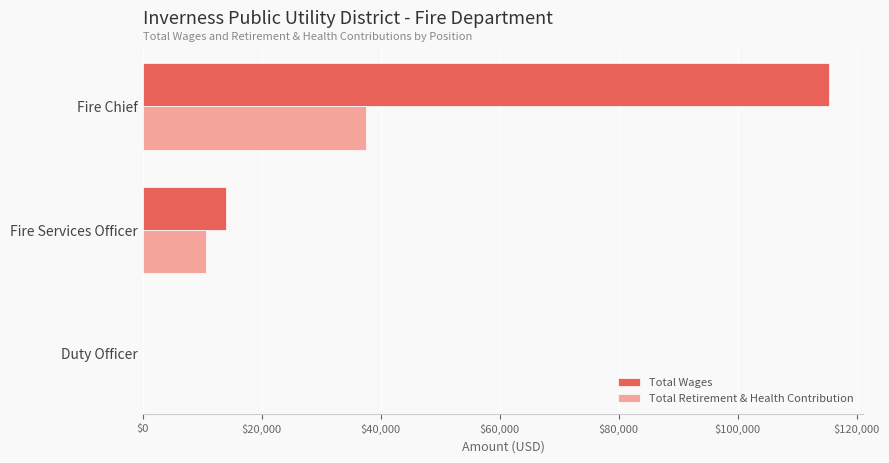

Which series has the widest spread of values?

Total Wages